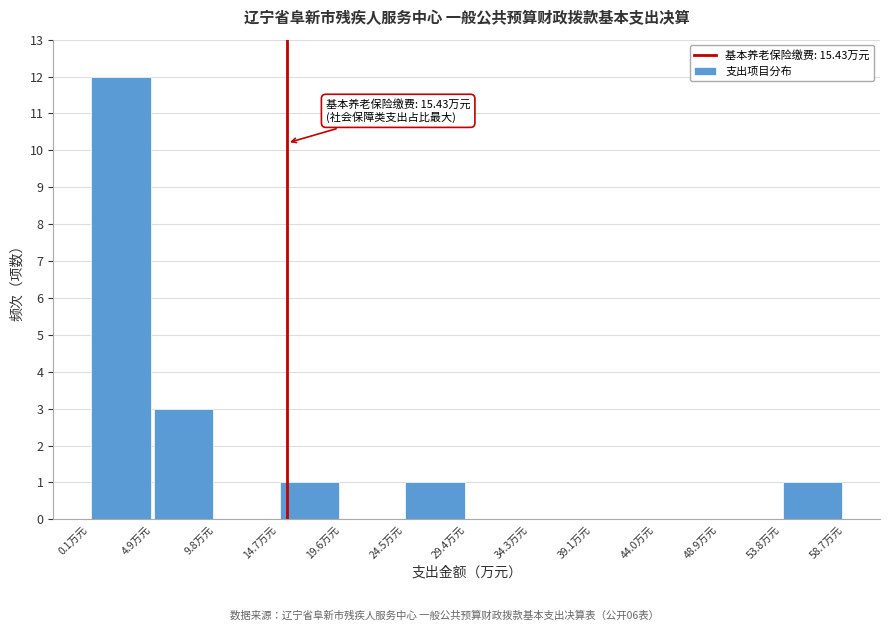

Which range on the x-axis has the tallest bar?

0.0 to 5.0